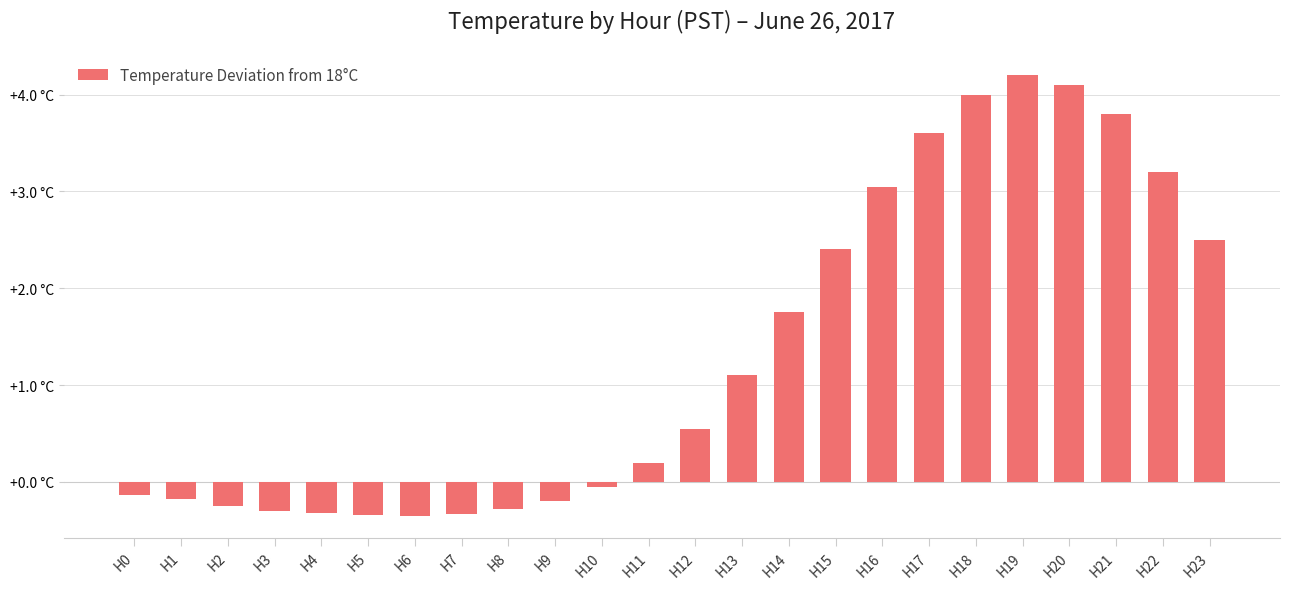

Does the chart contain any negative values?

Yes